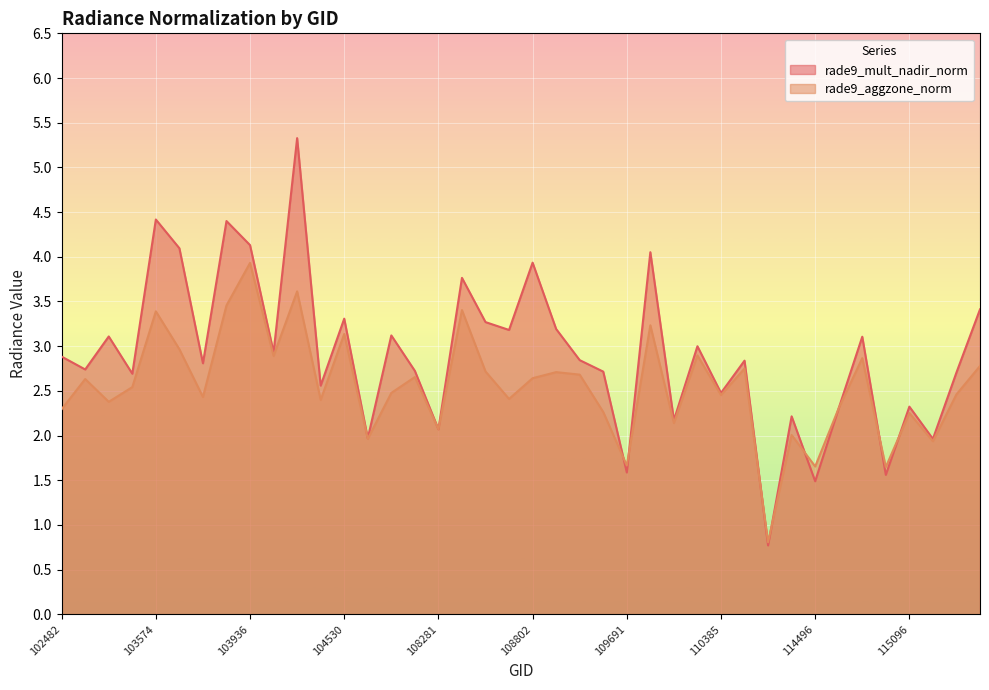

What is the total value across all series at 108103?

5.4